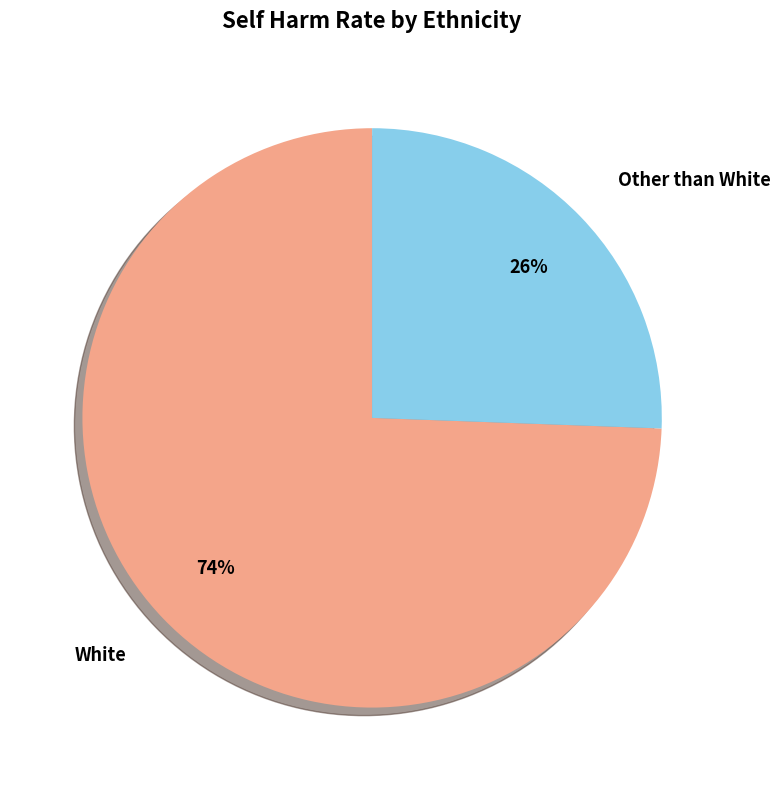

Does any single category account for the majority?

Yes